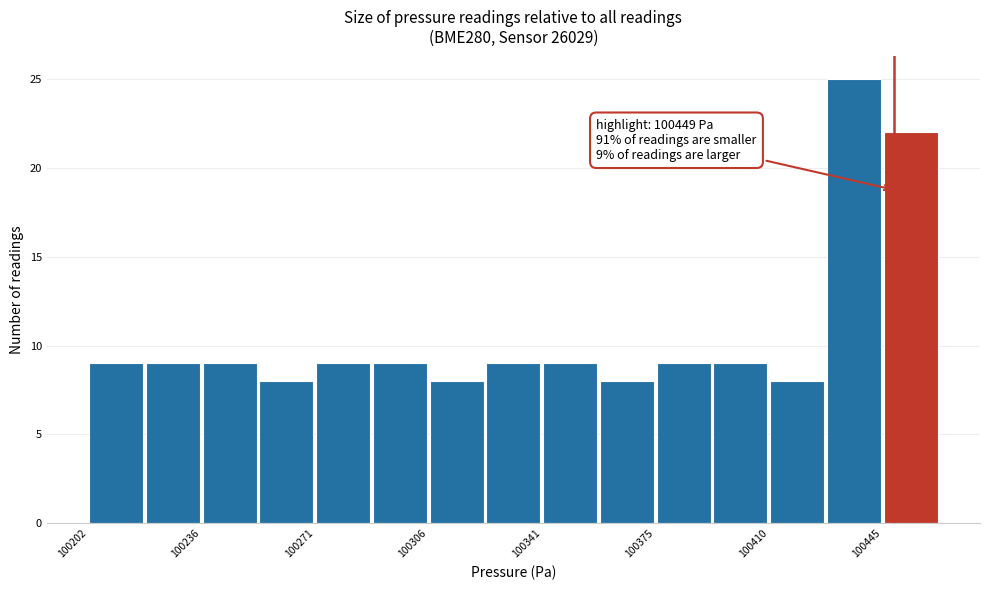

Around what value on the x-axis is the tallest bar? Give the approximate position of its centre, as read against the axis.

100435